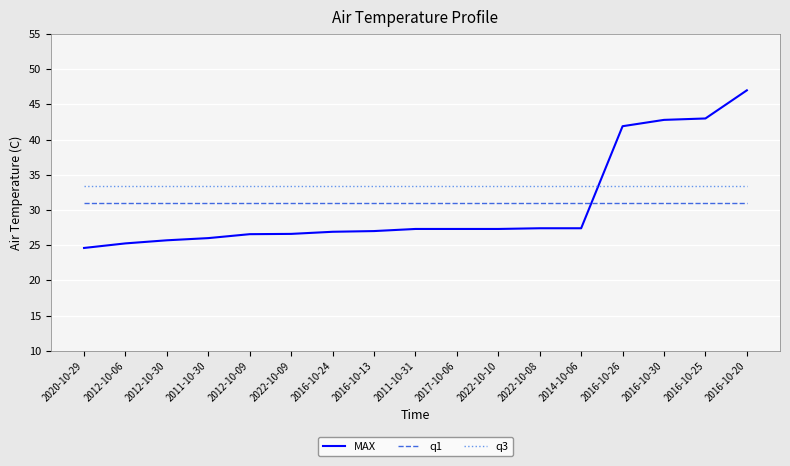

Is it true that q3 equals 33.4 at 2022-10-08?

True